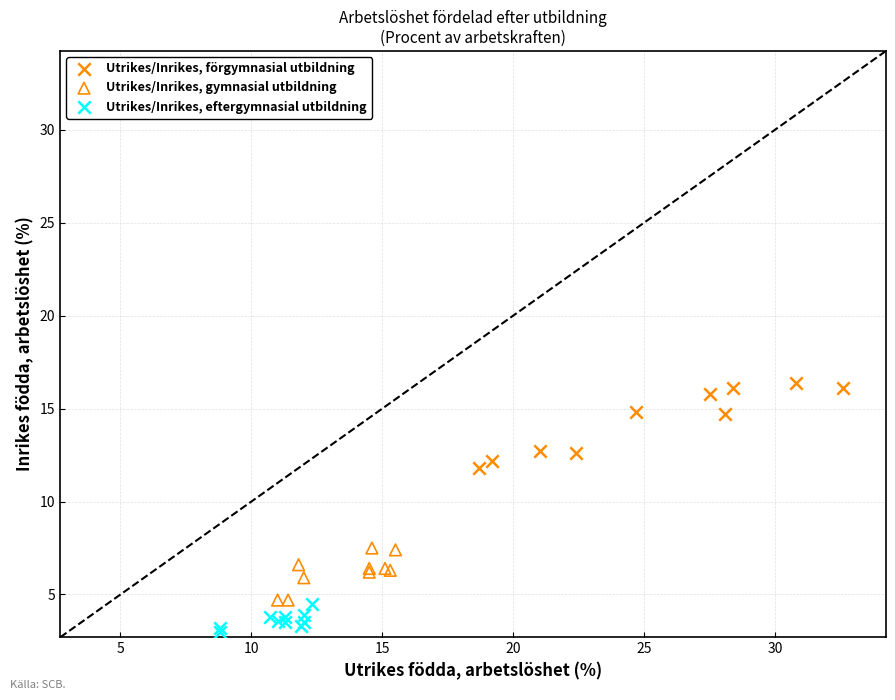

Which series contains the lowest Y value?

Utrikes/Inrikes, eftergymnasial utbildning